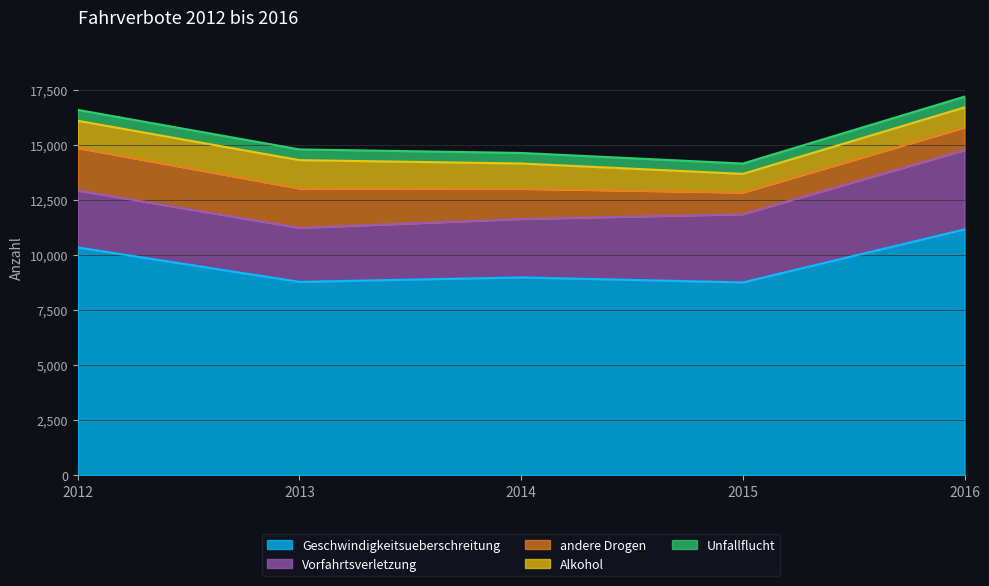

True or false: Alkohol and andere Drogen intersect in this chart.

False